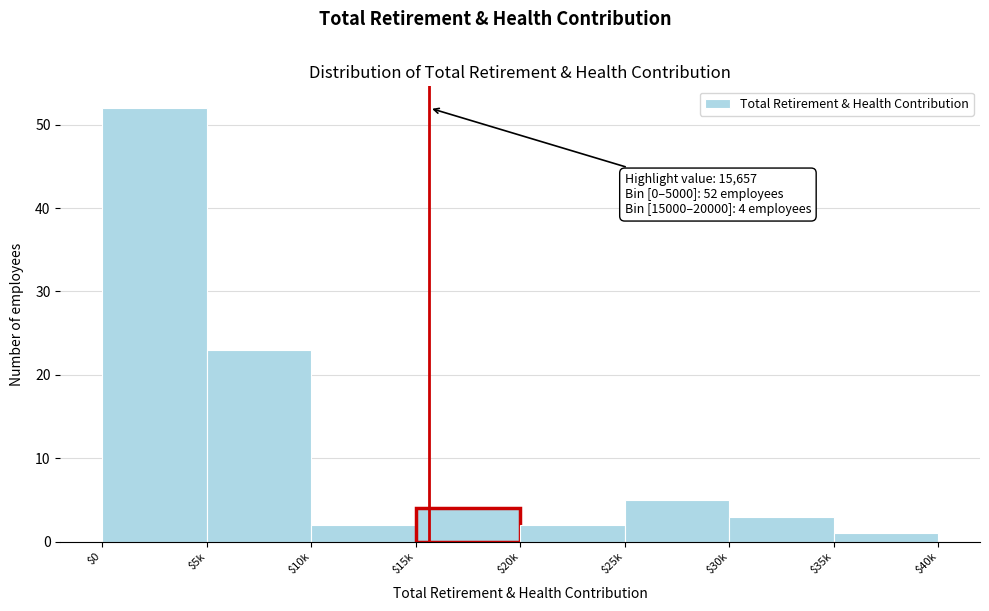

Reading right to left, what are all the values shown in this chart?

1	3	5	2	4	2	23	52